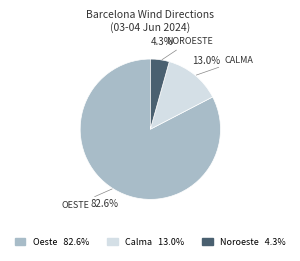

Is there a majority slice in this chart?

Yes